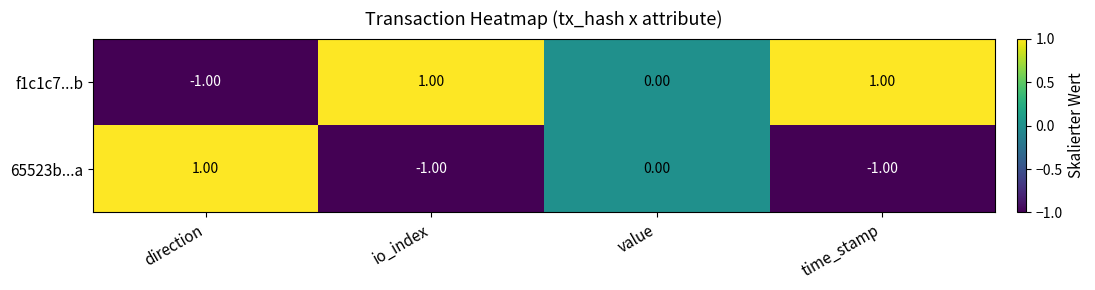

List the series in order of their overall mean, highest first.

f1c1c7...b, 65523b...a